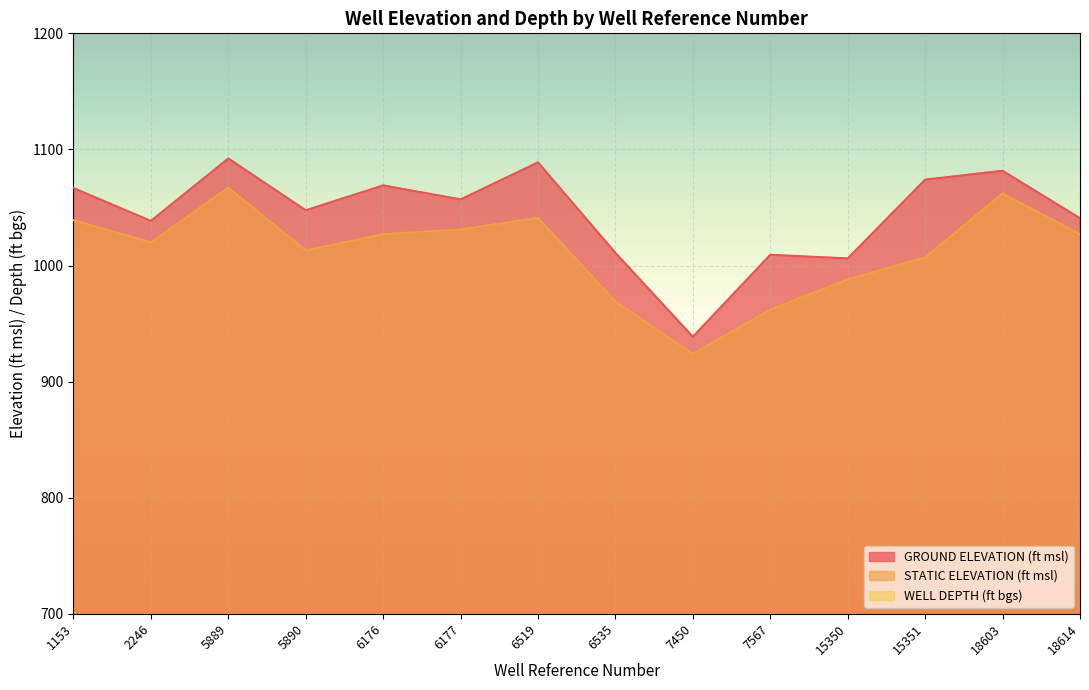

What is the difference between the maximum and minimum values in the WELL DEPTH (ft bgs) series?

94.0